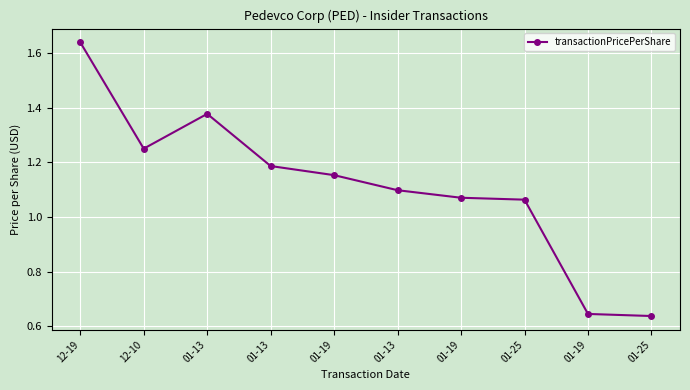

How many data points are above 1?

8